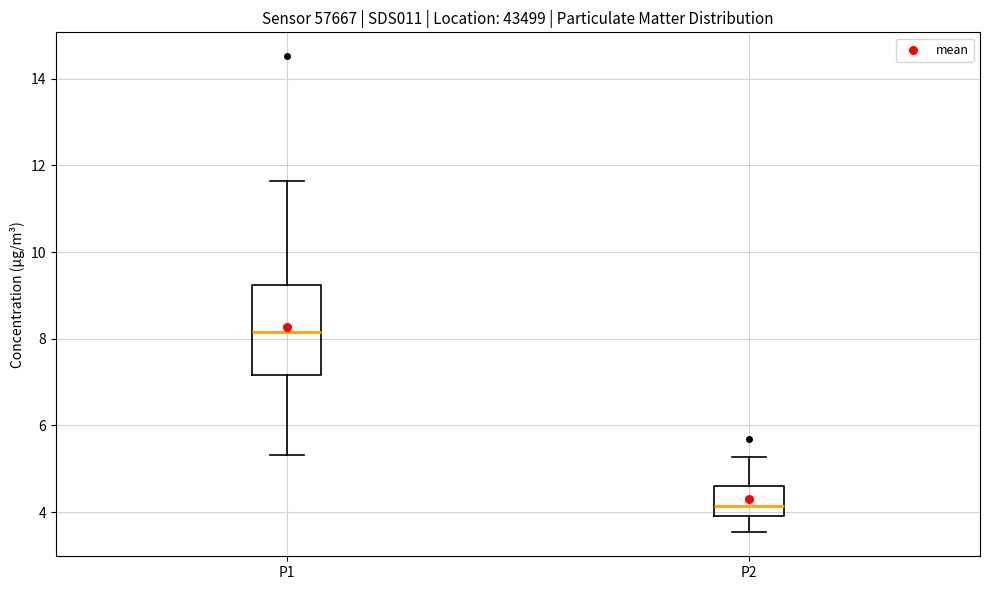

Which box's median line is the lowest?

P2